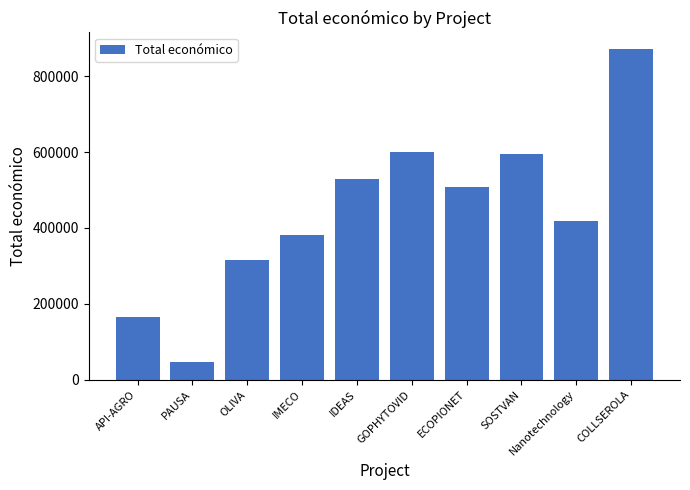

Reading left to right, list all the values displayed in this chart.

165000	46500	316131	380777	527902	599806	509019	595133	418838	872091